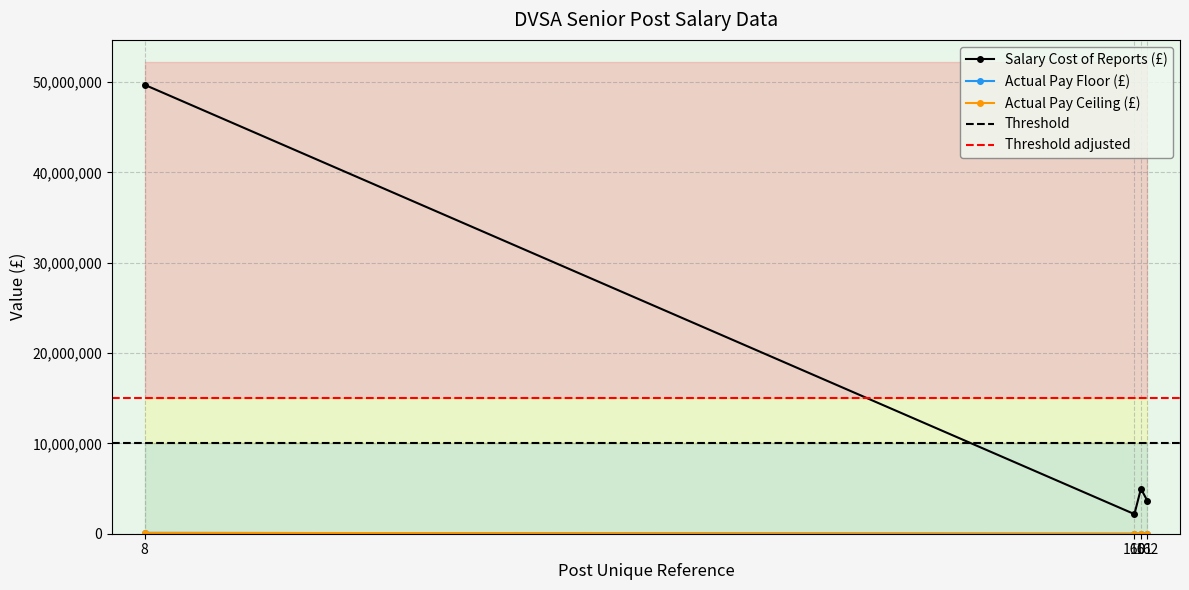

Between 162 and 161, which is larger?

161